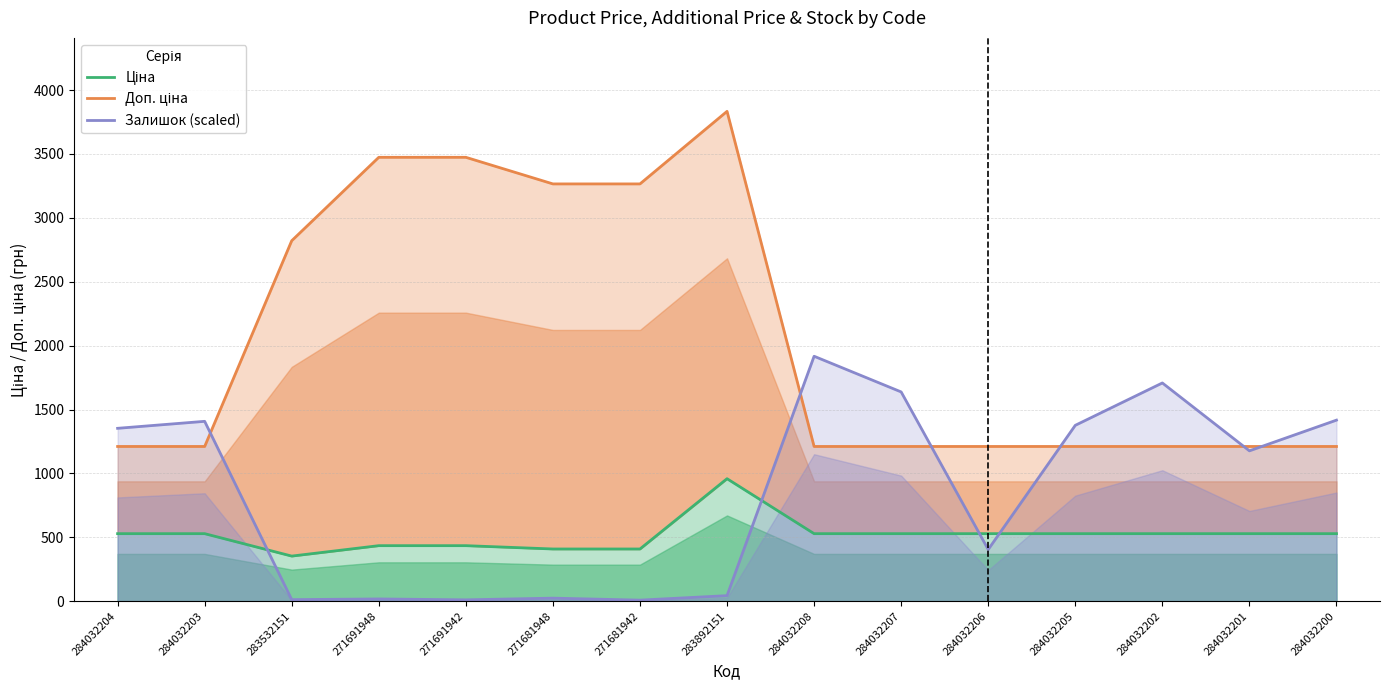

How many distinct data groups are displayed?

3